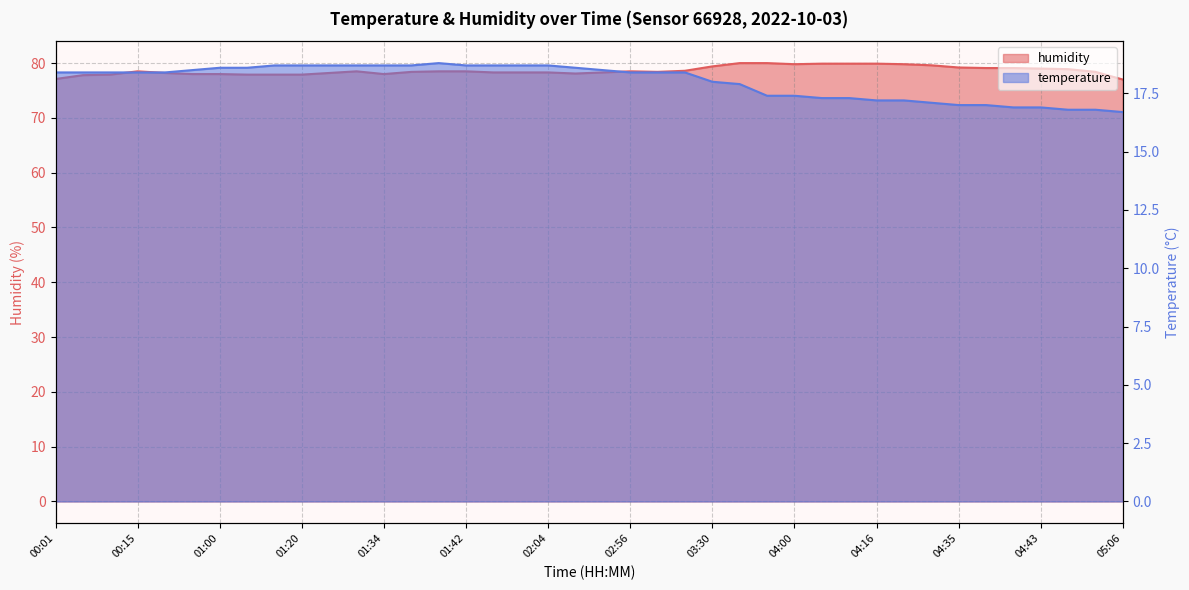

What is the spread (max minus min) of values at 04:40?

62.2